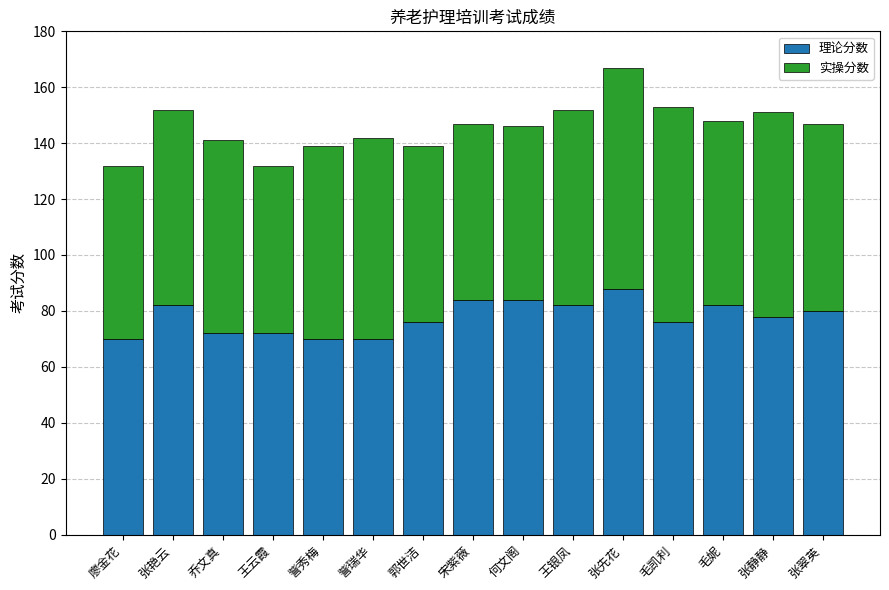

At which category is the sum across all series the highest?

张先花